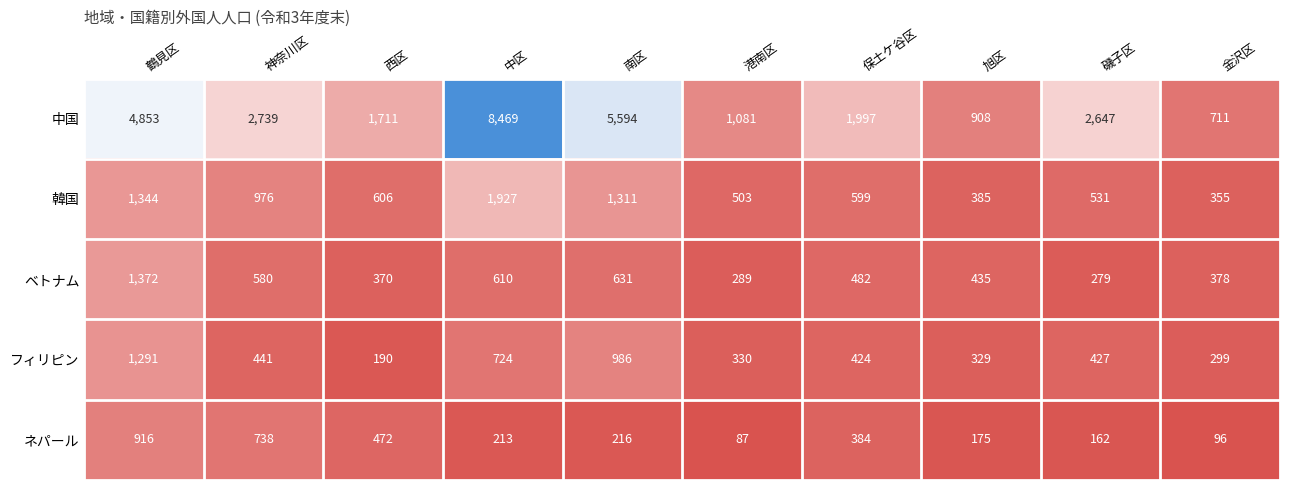

What is the difference between the highest and lowest values at 磯子区?

2485